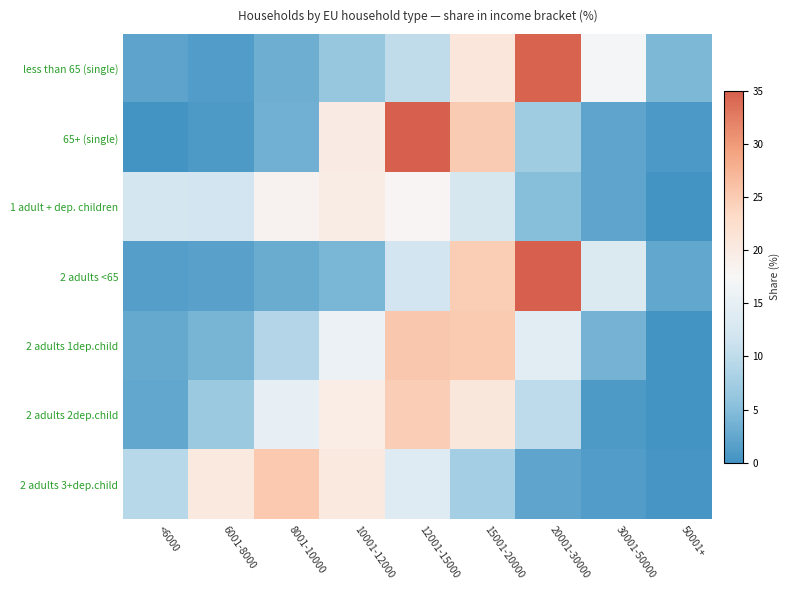

Reading right to left, transcribe all the data shown in this chart.

less than 65 (single): 50001+=4.4	30001-50000=17.2	20001-30000=34.6	15001-20000=20.9	12001-15000=10.1	10001-12000=6.4	8001-10000=3.2	6001-8000=1.2	<6000=1.9
65+ (single): 50001+=0.7	30001-50000=2.2	20001-30000=7.1	15001-20000=24.9	12001-15000=40.6	10001-12000=19.9	8001-10000=3.5	6001-8000=0.8	<6000=0.2
1 adult + dep. children: 50001+=0.0	30001-50000=2.1	20001-30000=5.1	15001-20000=12.5	12001-15000=18.0	10001-12000=19.6	8001-10000=18.4	6001-8000=12.0	<6000=12.2
2 adults <65: 50001+=2.4	30001-50000=13.3	20001-30000=37.4	15001-20000=24.8	12001-15000=11.9	10001-12000=4.2	8001-10000=2.9	6001-8000=1.7	<6000=1.4
2 adults 1dep.child: 50001+=0.2	30001-50000=3.7	20001-30000=14.3	15001-20000=25.0	12001-15000=25.4	10001-12000=15.7	8001-10000=9.0	6001-8000=4.0	<6000=2.7
2 adults 2dep.child: 50001+=0.1	30001-50000=0.8	20001-30000=9.9	15001-20000=20.7	12001-15000=24.6	10001-12000=19.4	8001-10000=15.2	6001-8000=6.7	<6000=2.4
2 adults 3+dep.child: 50001+=0.4	30001-50000=1.1	20001-30000=2.1	15001-20000=7.6	12001-15000=13.7	10001-12000=20.3	8001-10000=25.2	6001-8000=20.2	<6000=9.3